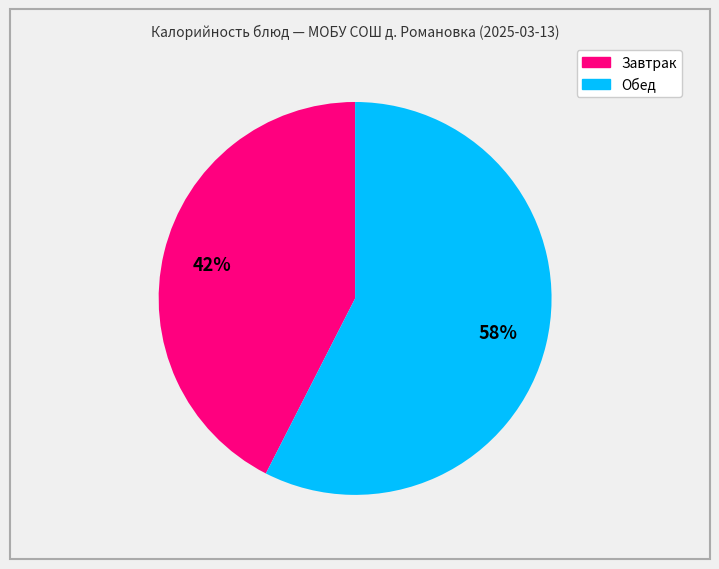

To the nearest percent, what is the average slice percentage?

50%